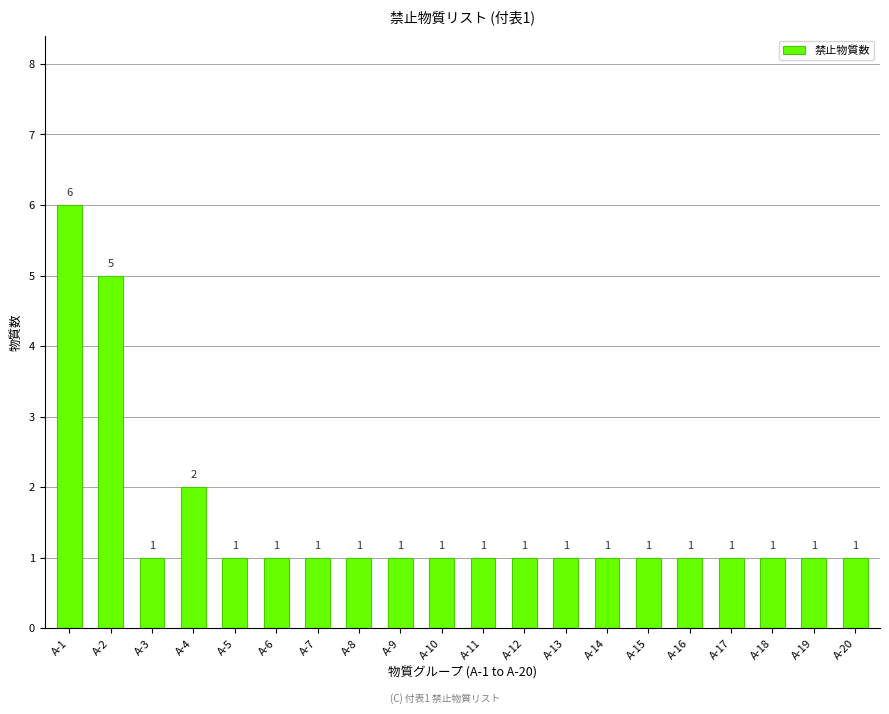

What is the sum of all values?

30